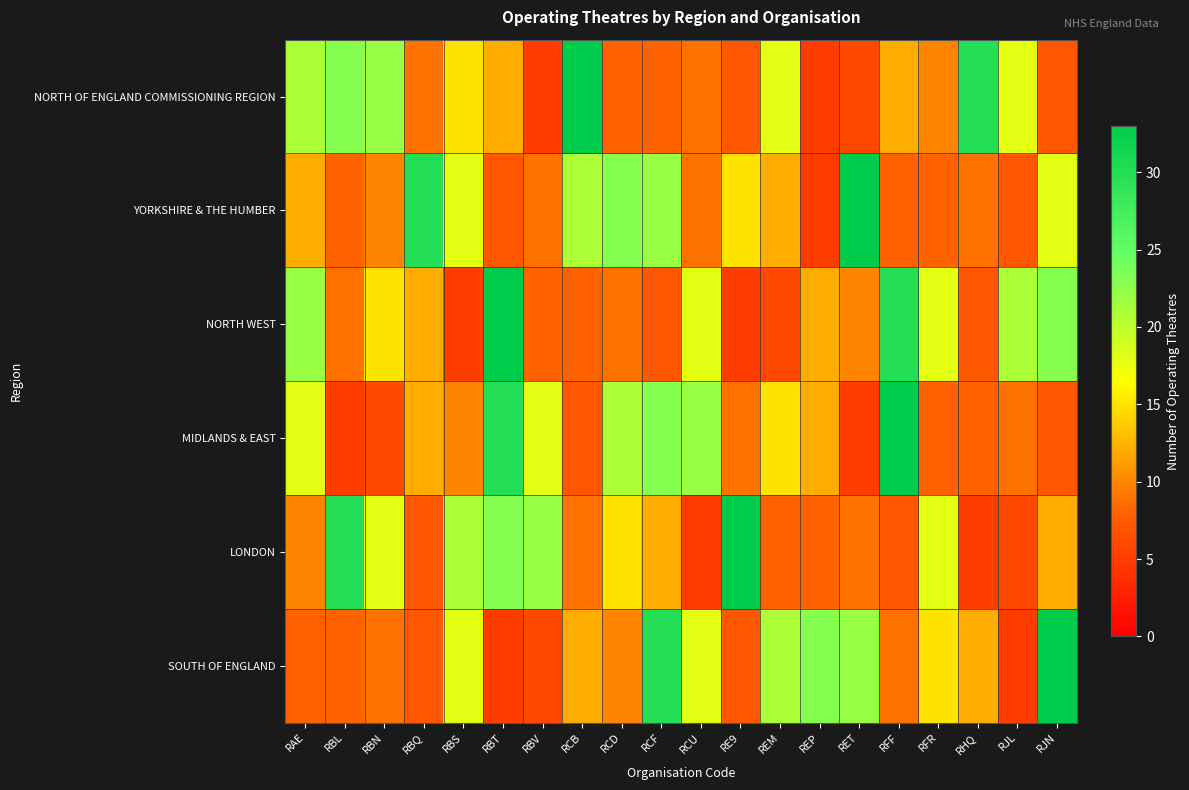

List the series in order of their peak value, lowest first.

NORTH OF ENGLAND COMMISSIONING REGION, YORKSHIRE & THE HUMBER, NORTH WEST, MIDLANDS & EAST, LONDON, SOUTH OF ENGLAND